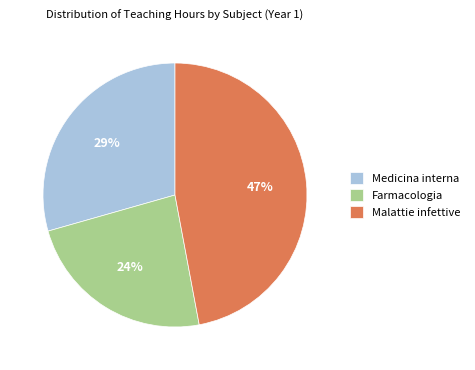

Is the sum of Farmacologia and Malattie infettive greater than half?

Yes